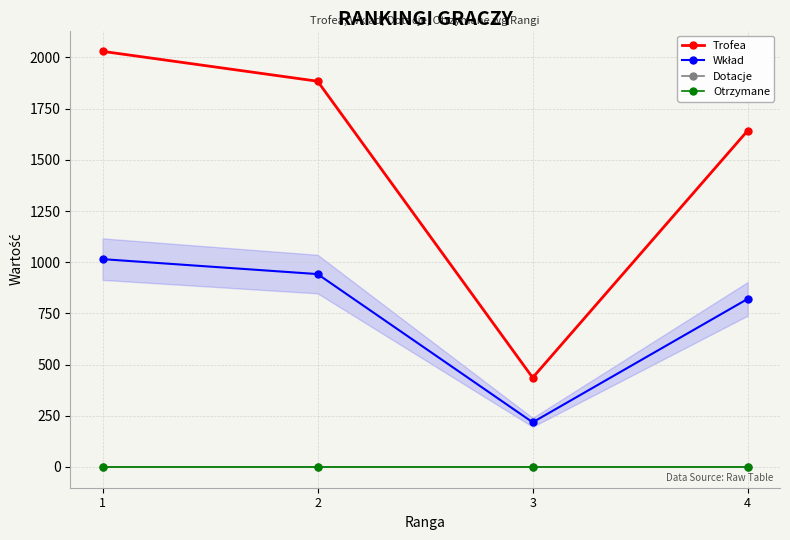

Is the value of Trofea at 1 greater than the value of Dotacje at 3?

Yes